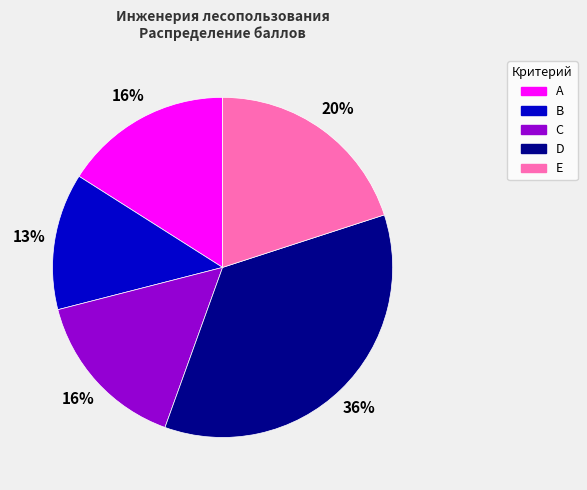

Which slice is the largest?

D